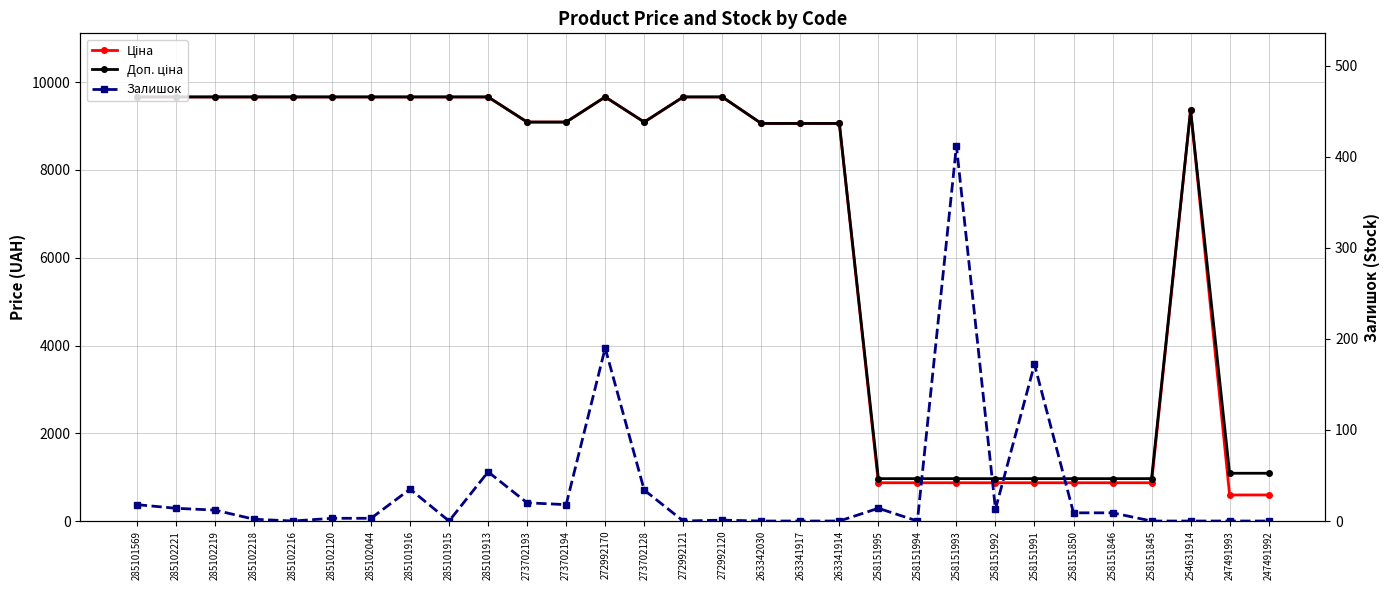

Which series has the largest total across all categories?

Доп. ціна